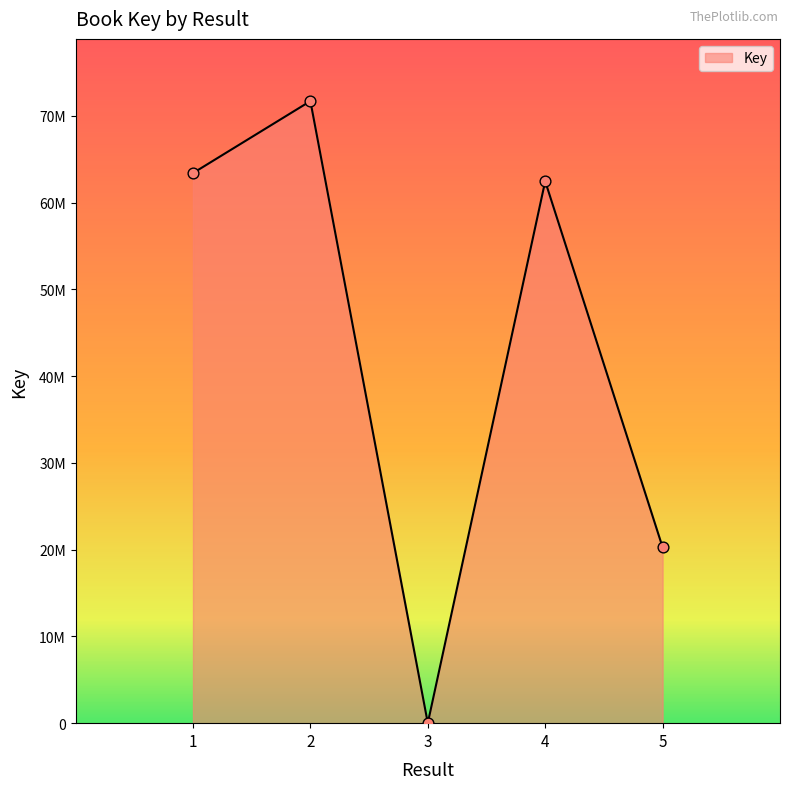

Which has a higher value, 1 or 4?

1